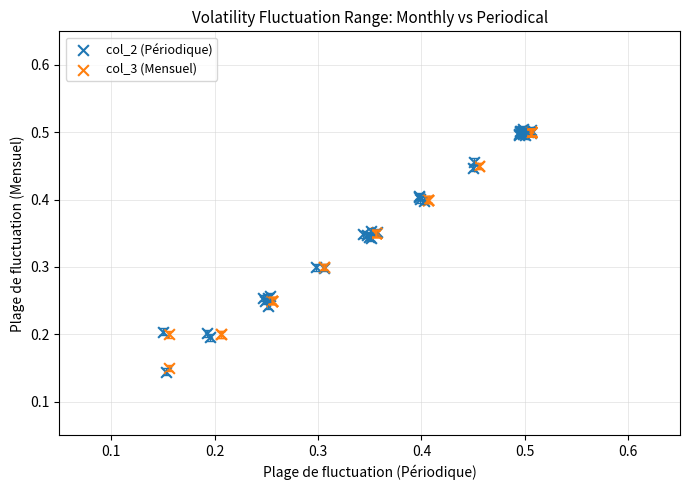

Which series has the widest spread of Y values?

col_2 (Périodique)